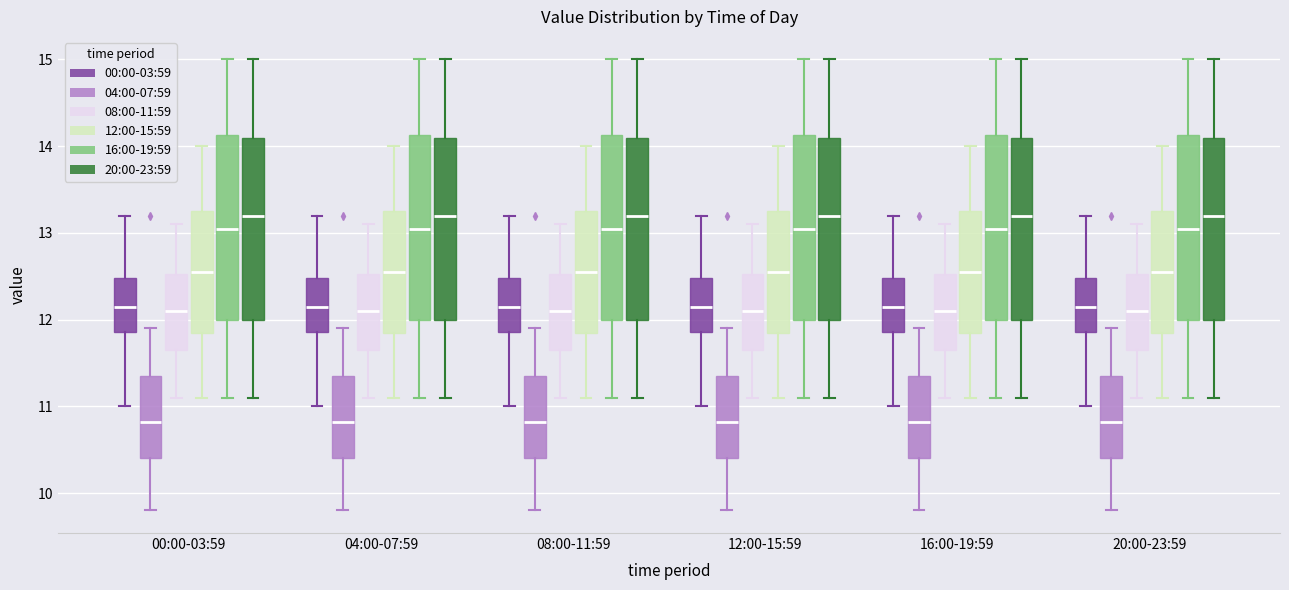

Where does the upper whisker of the box for 12:00-15:59 (12:00-15:59) end on the y-axis? The values are not printed on the chart, so give them approximately, as read against the axis.

14.0